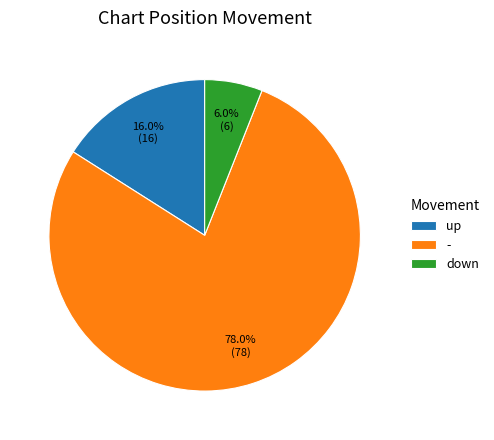

Which slice represents more than half of the pie?

-